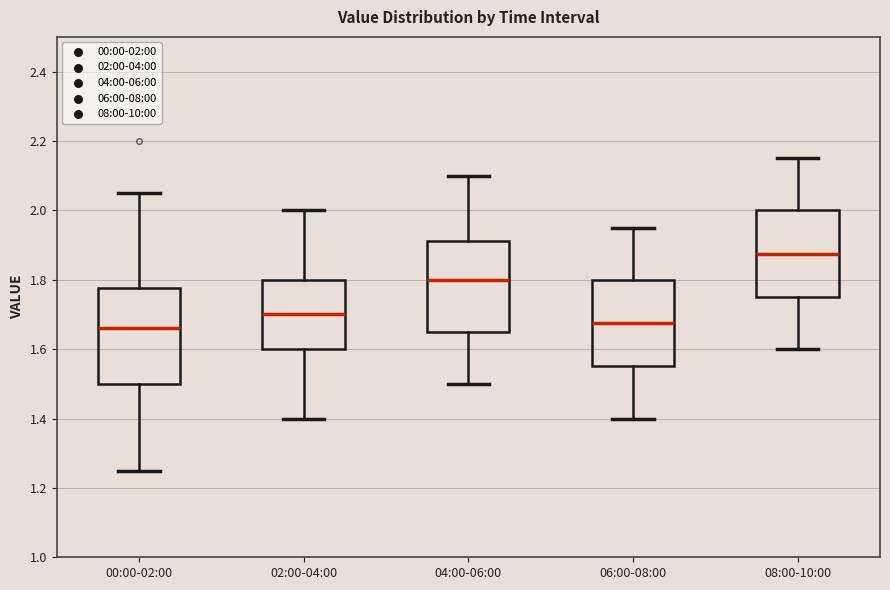

Reading left to right, read every box against the y-axis: the position of its median line, the range the box covers, and the ends of its whiskers. The values are not printed on the chart, so give them approximately, as read against the axis.

00:00-02:00: median 1.66, box 1.50 to 1.78, whiskers 1.26 to 2.06
02:00-04:00: median 1.70, box 1.60 to 1.80, whiskers 1.40 to 2.00
04:00-06:00: median 1.80, box 1.66 to 1.92, whiskers 1.50 to 2.10
06:00-08:00: median 1.68, box 1.56 to 1.80, whiskers 1.40 to 1.96
08:00-10:00: median 1.88, box 1.76 to 2.00, whiskers 1.60 to 2.16